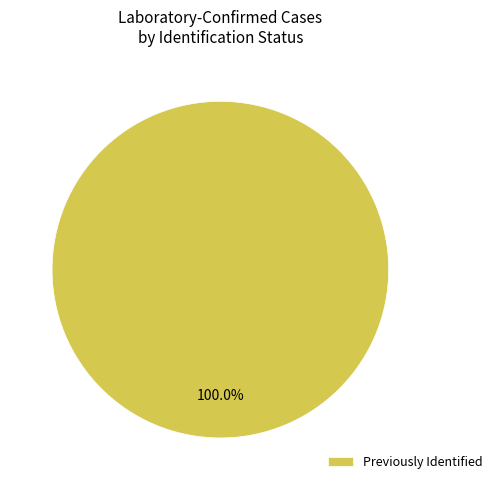

Does Previously Identified account for over 50% of the chart?

Yes